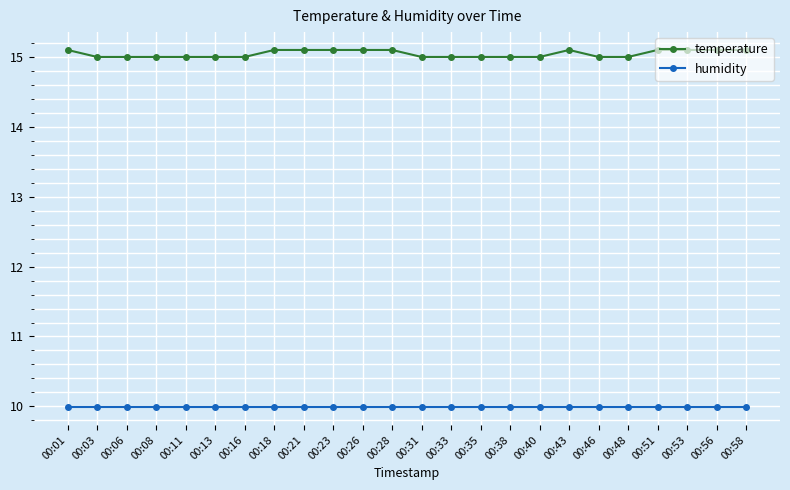

What is the lowest value of the humidity series?

10.0